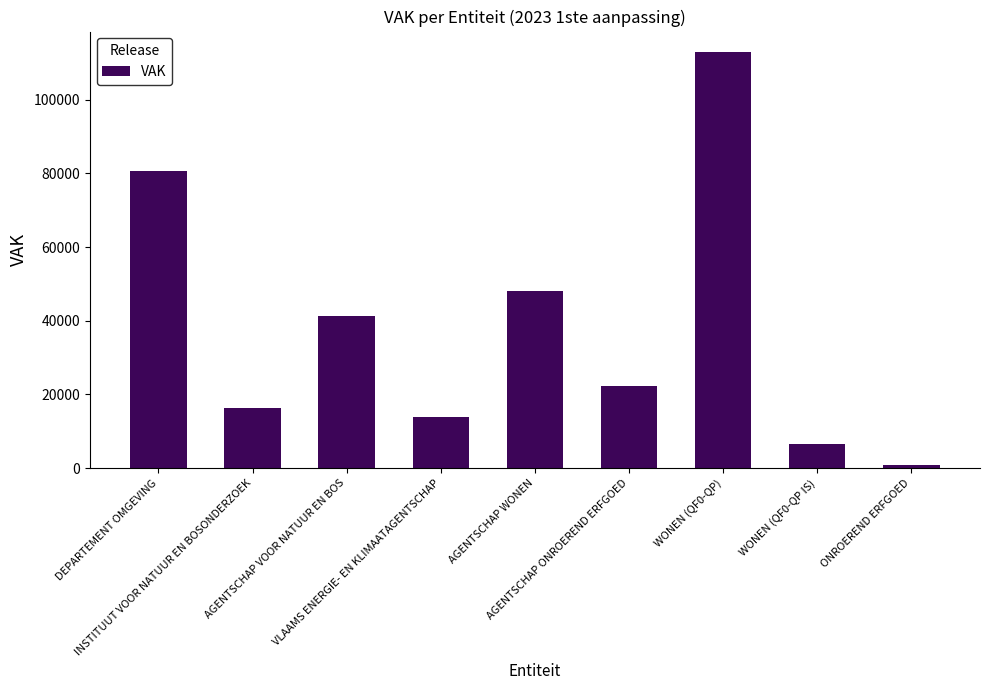

What is the change in value from AGENTSCHAP VOOR NATUUR EN BOS to ONROEREND ERFGOED?

-40520